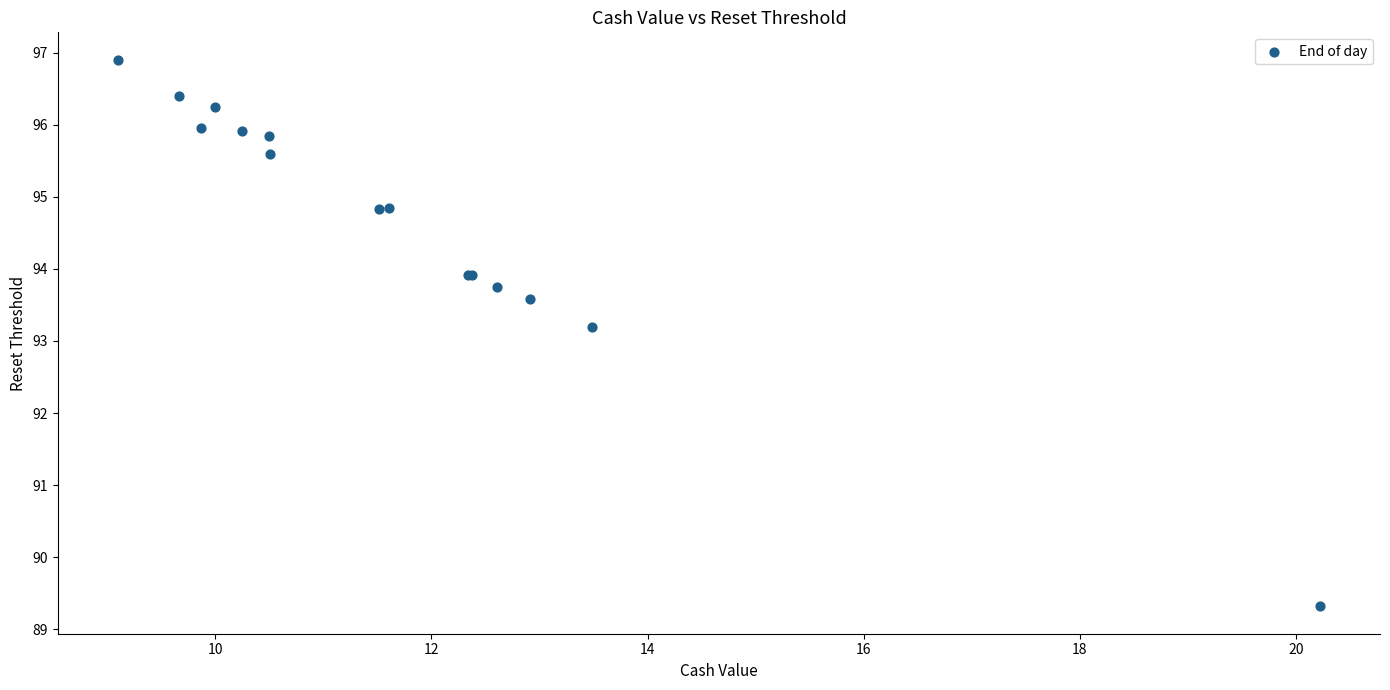

What Y value in the scatter plot is closest to 93?

93.2